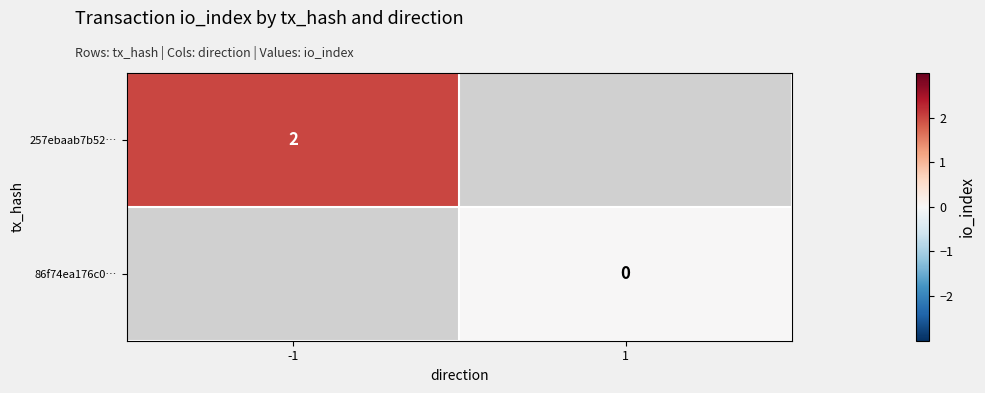

Is it true that 257ebaab7b52… equals 3 at -1?

False